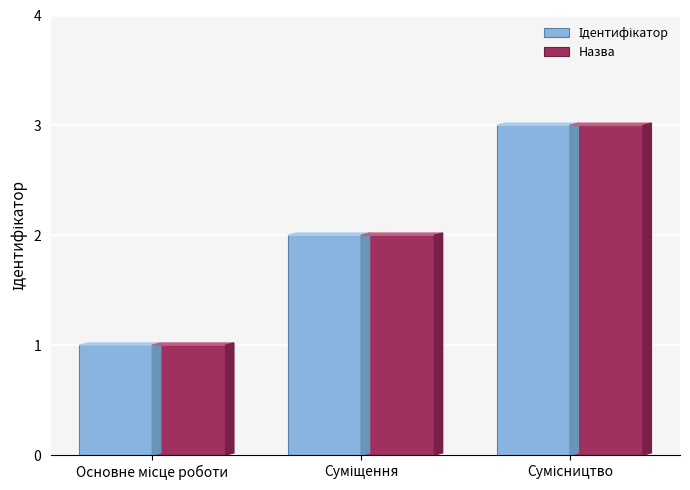

What is the maximum value for Назва?

3